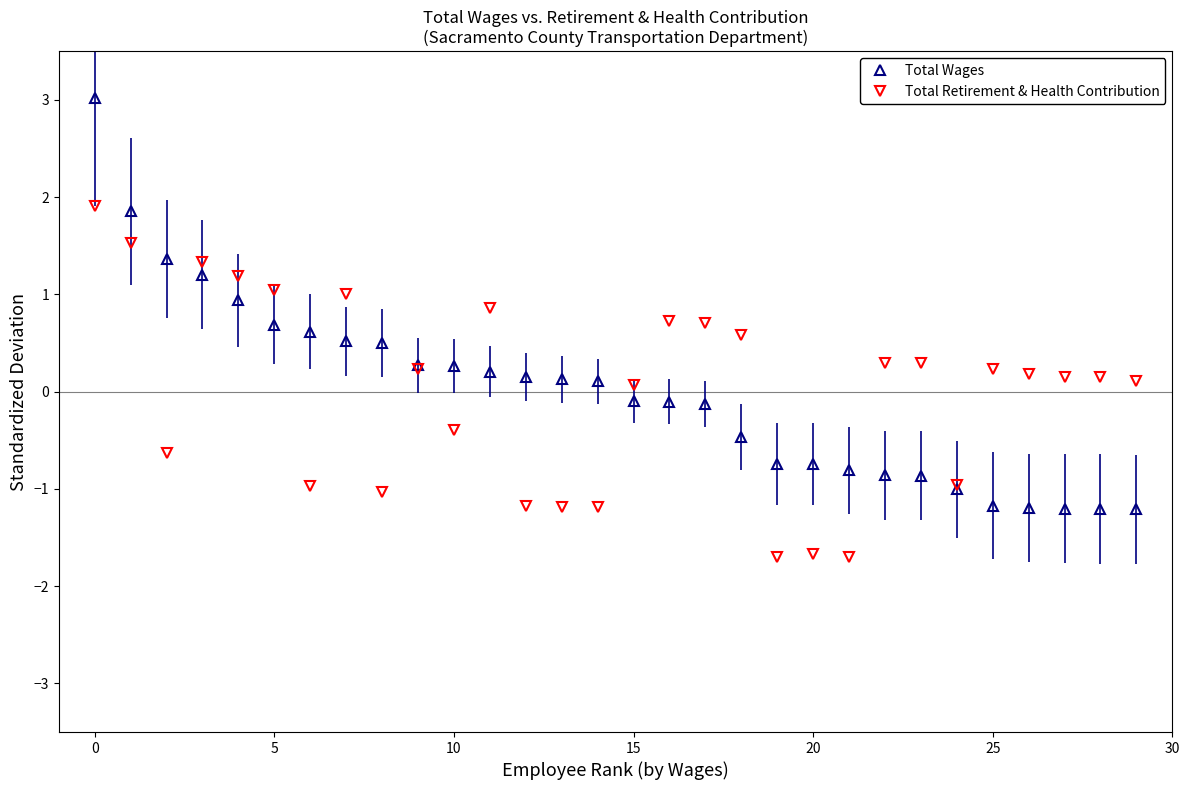

What is the maximum value for Total Retirement & Health Contribution?

1.9